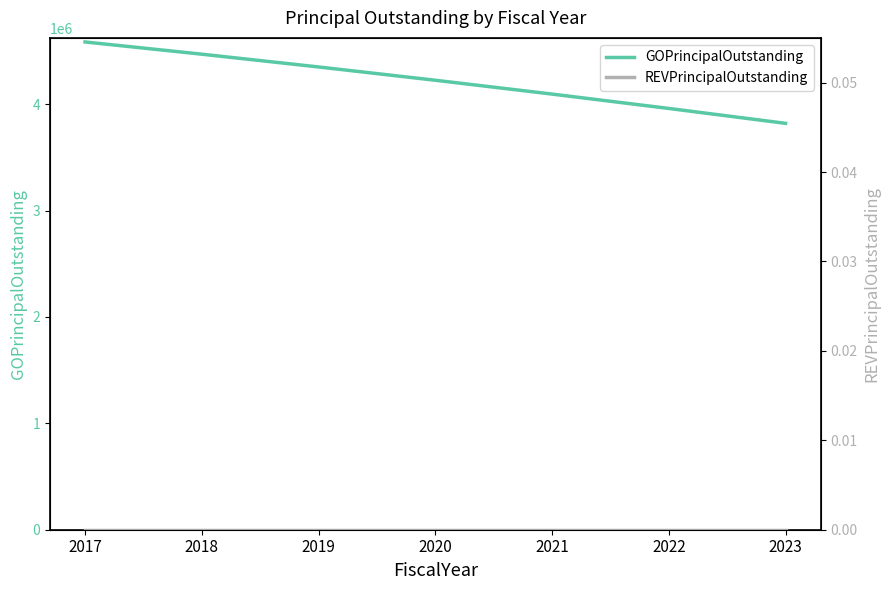

Which category has the highest value in the GOPrincipalOutstanding series?

2017